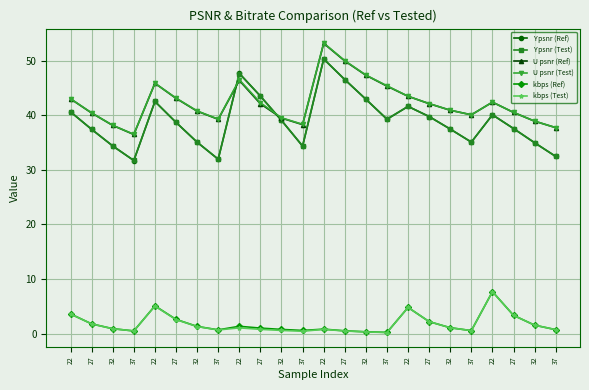

What is the total value across all series at 32?

146.8